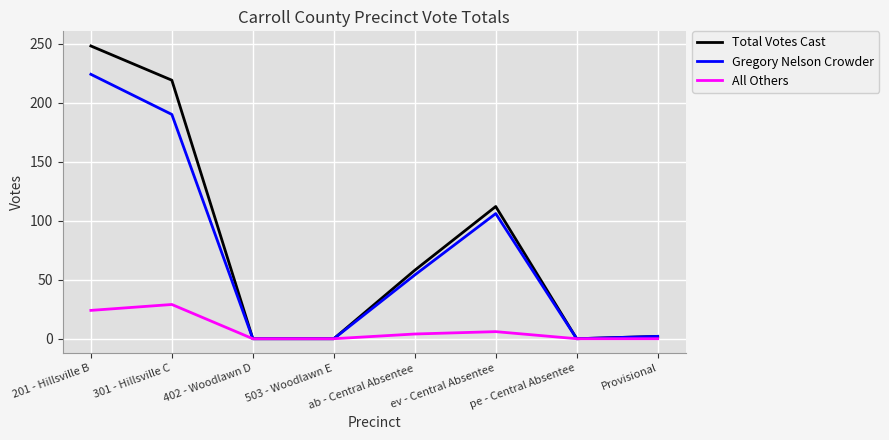

True or false: Gregory Nelson Crowder has a value of 106 at ev - Central Absentee.

True